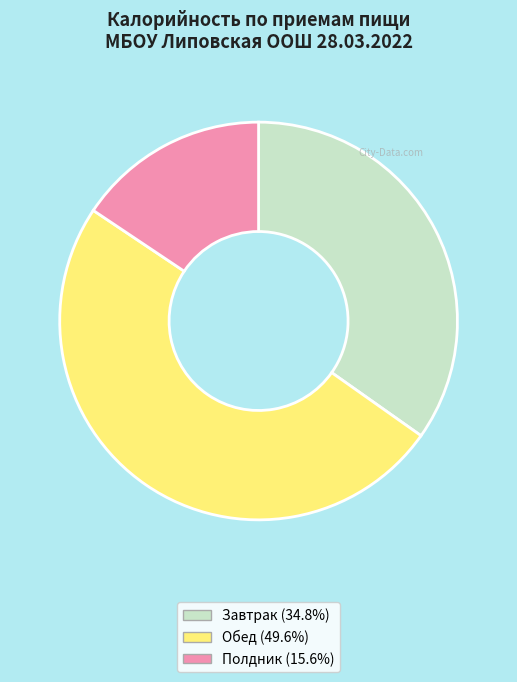

What is the ratio of the value at Полдник to the value at Завтрак?

0.4